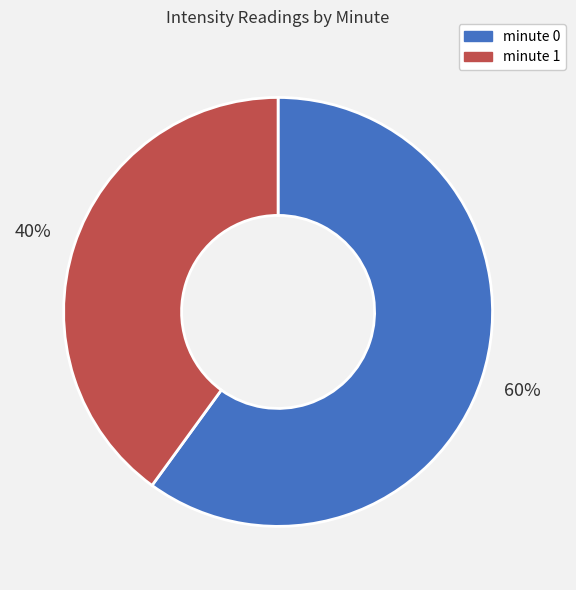

Between minute 1 and minute 0, which is larger?

minute 0